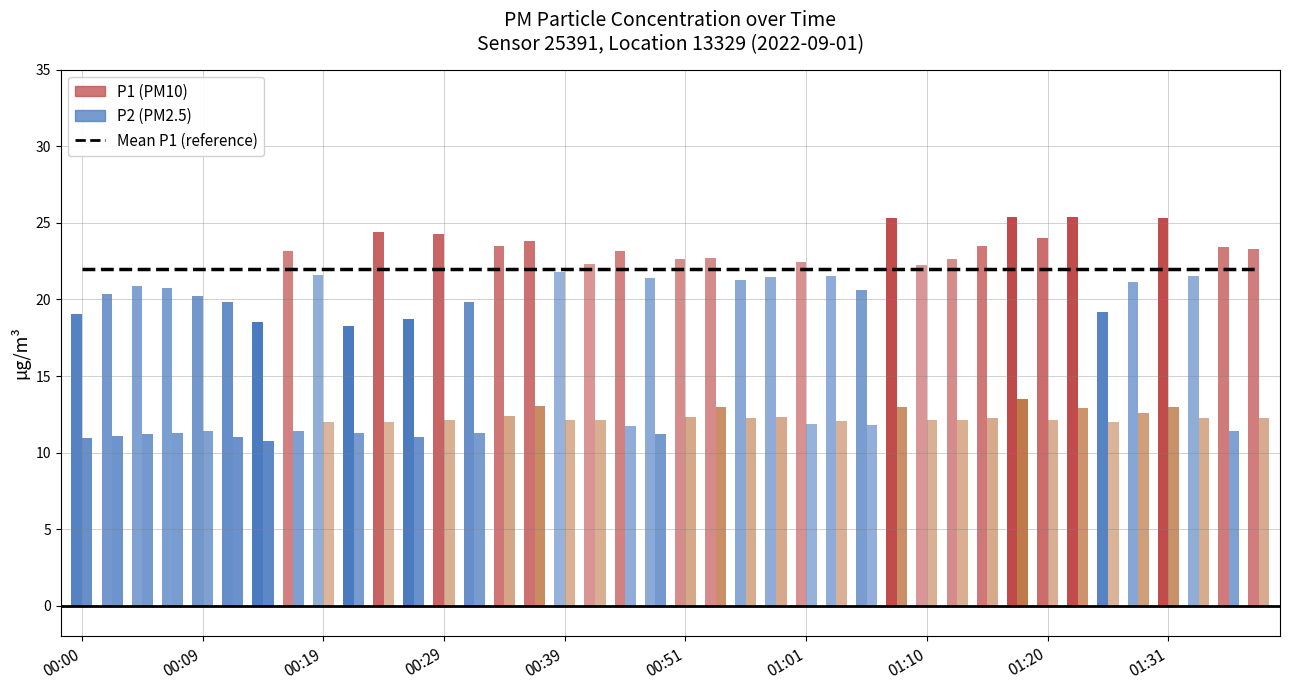

What is the label of the 25th bar from the left?

01:01